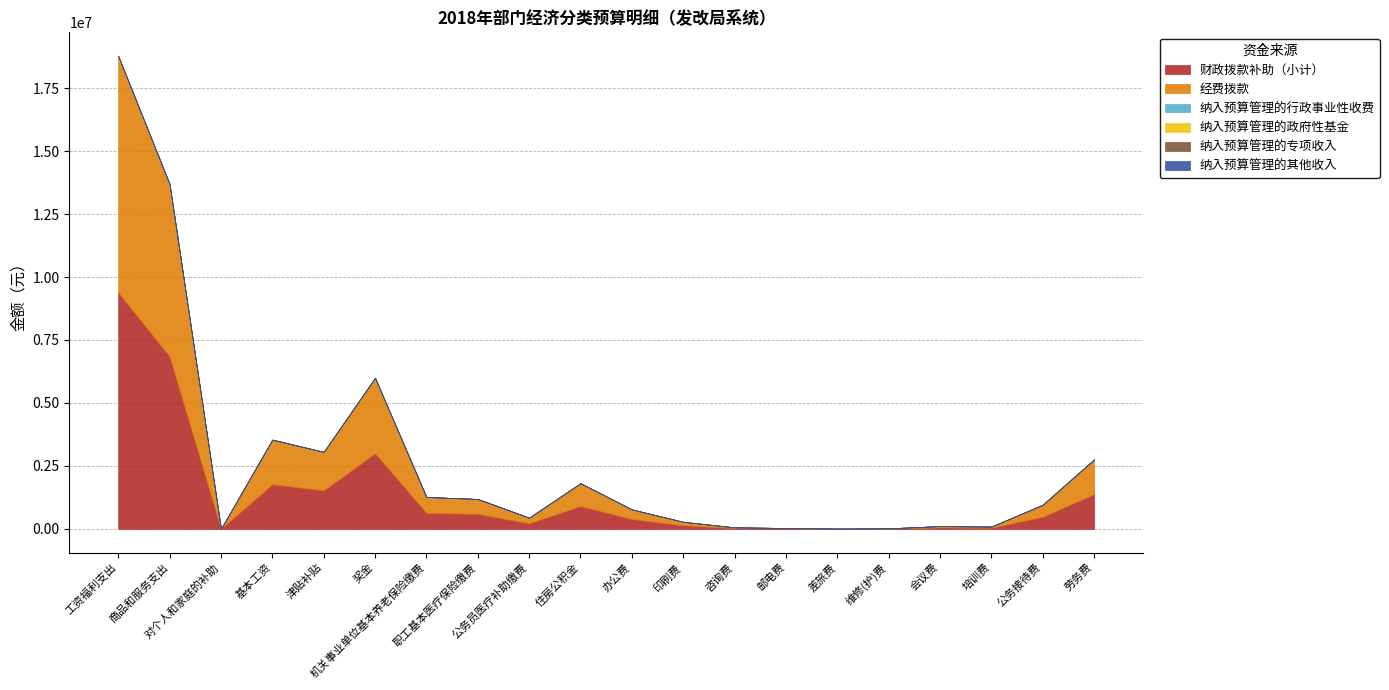

Is the value of 纳入预算管理的专项收入 at 印刷费 greater than the value of 纳入预算管理的政府性基金 at 基本工资?

No